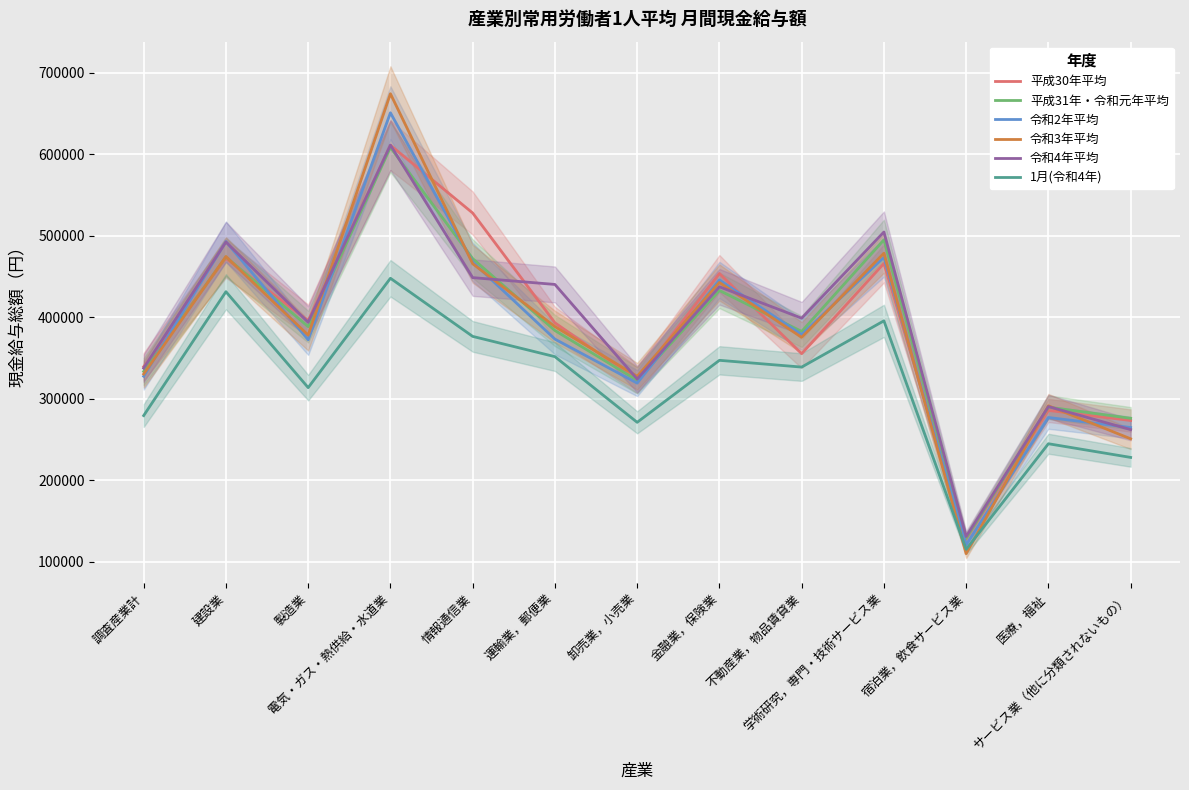

What is the average value of the 令和2年平均 series?

381694